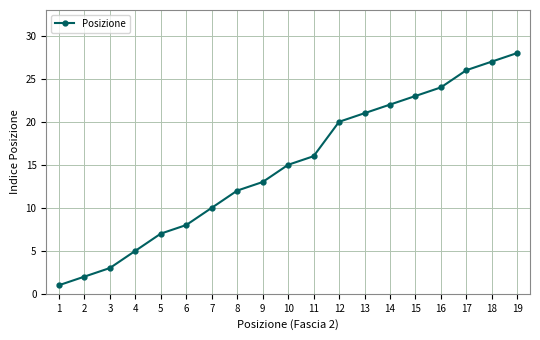

Does the chart display data point markers on the line(s)?

Yes